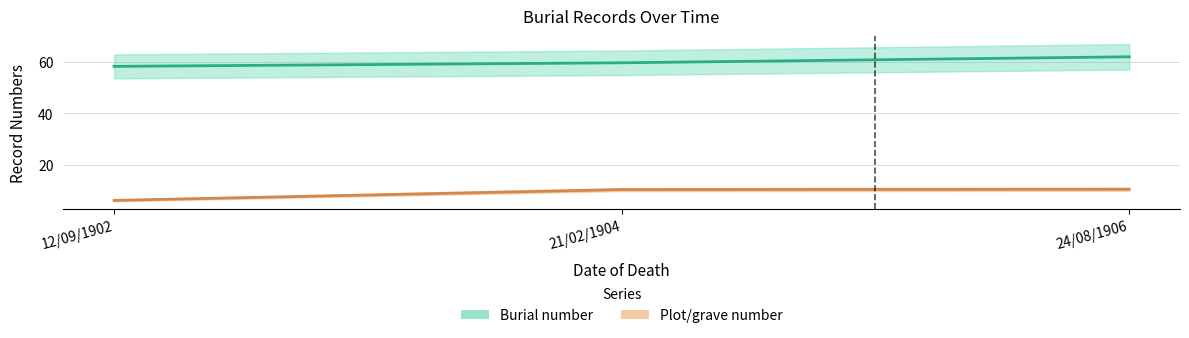

What is the label of the 1st point from the right?

24/08/1906